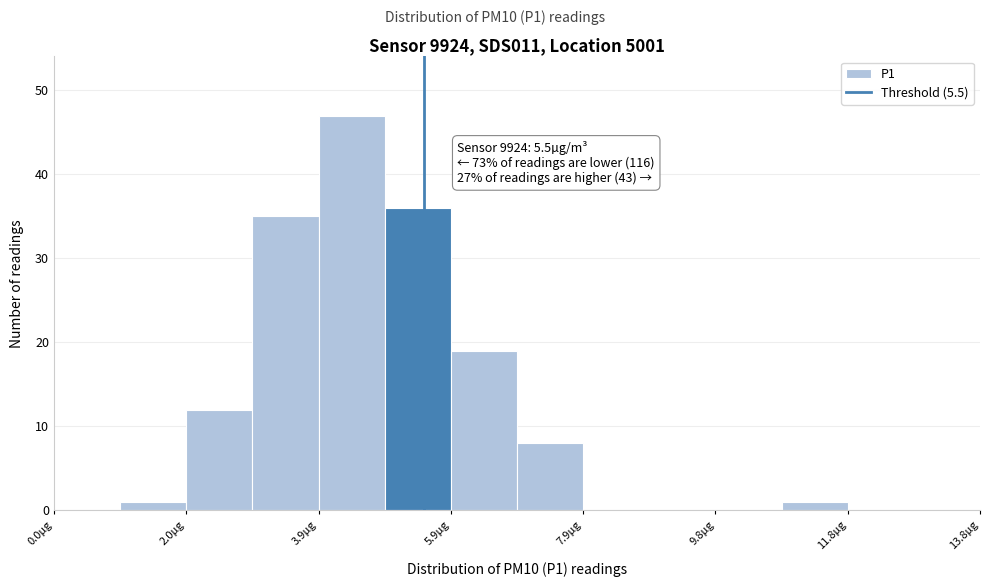

Which range on the x-axis has the tallest bar?

4.0 to 5.0